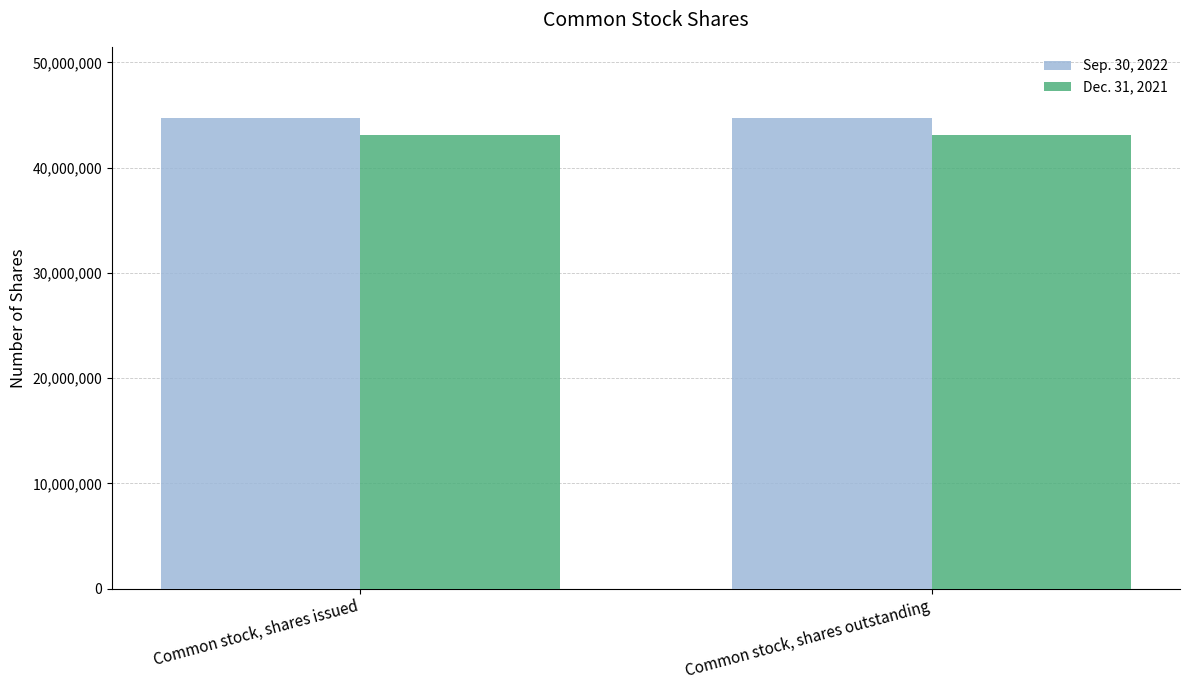

Does the chart contain stacked bars?

No